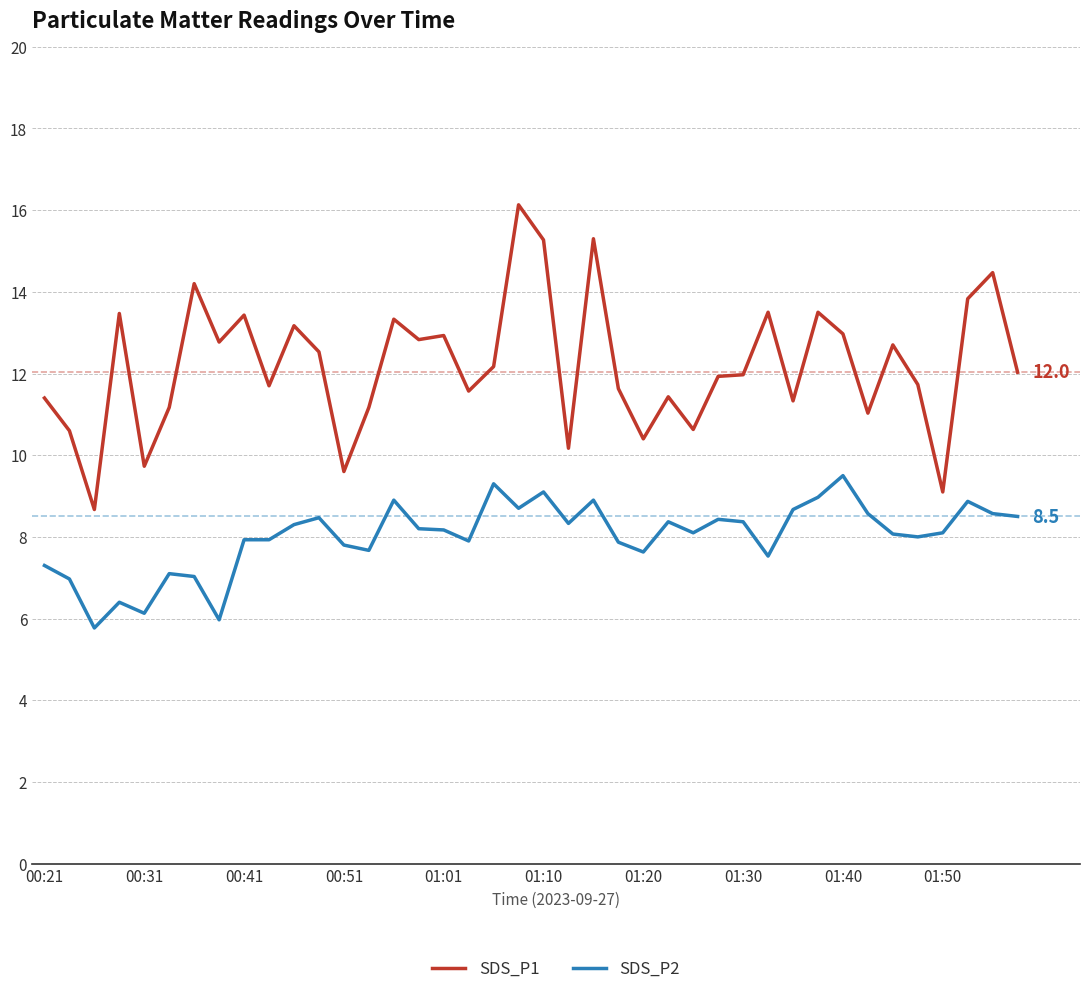

What is the difference between the second highest and second lowest values in the SDS_P2 series?

3.3